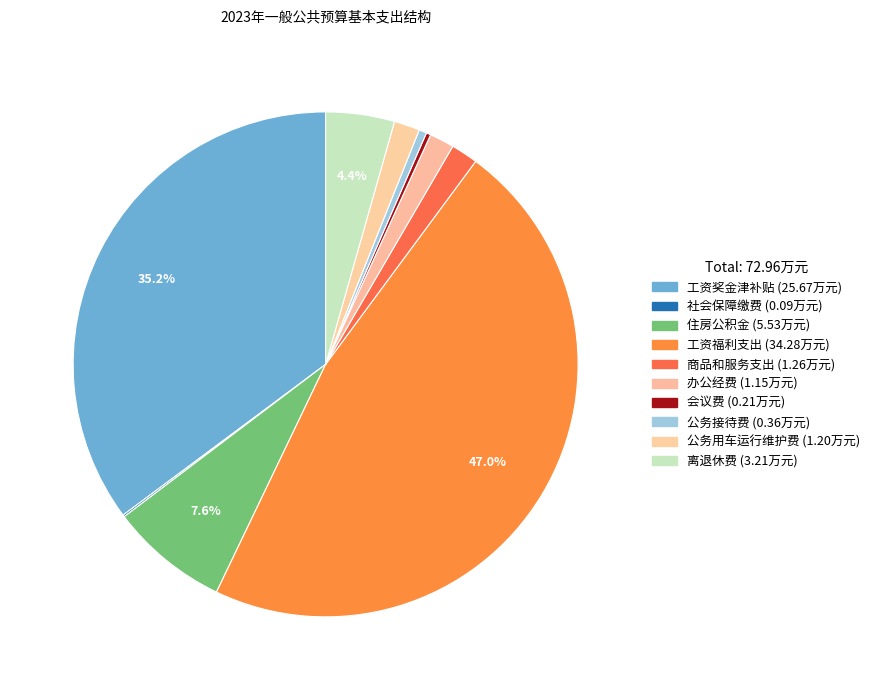

Is it true that 离退休费 is 13% of the pie?

False